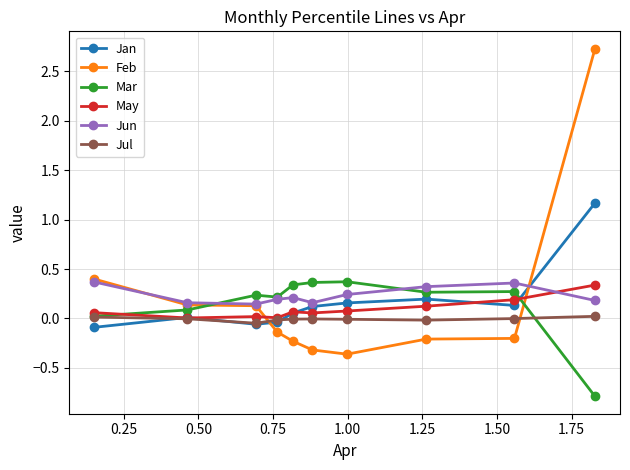

True or false: Jul and Jun intersect in this chart.

False